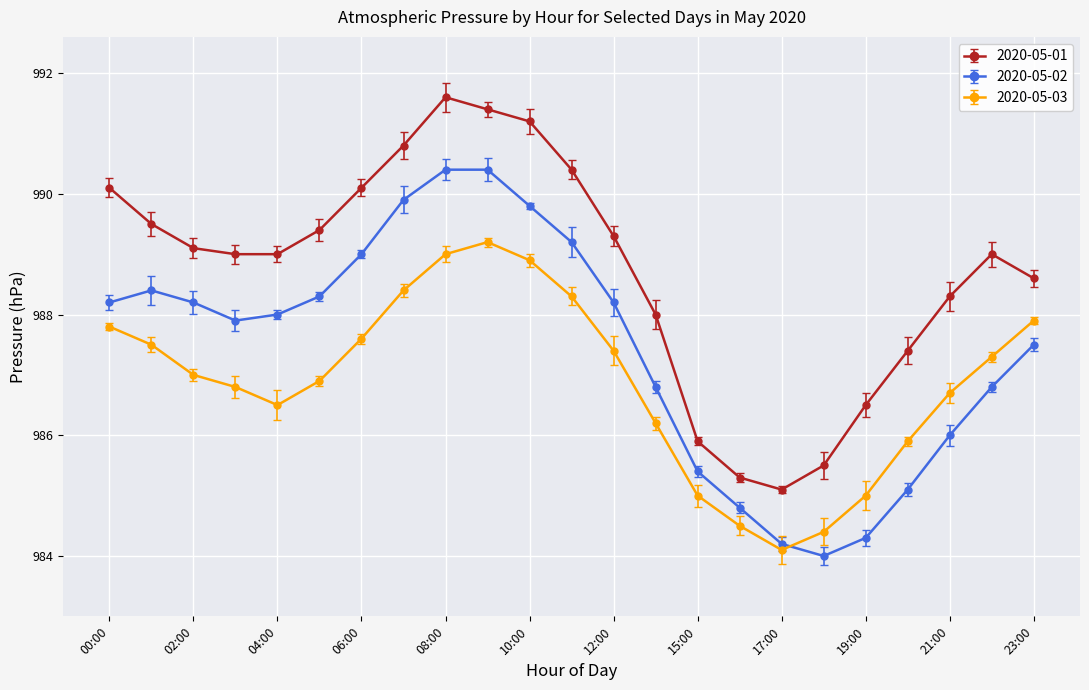

What are all the series names shown in the legend?

2020-05-01, 2020-05-02, 2020-05-03